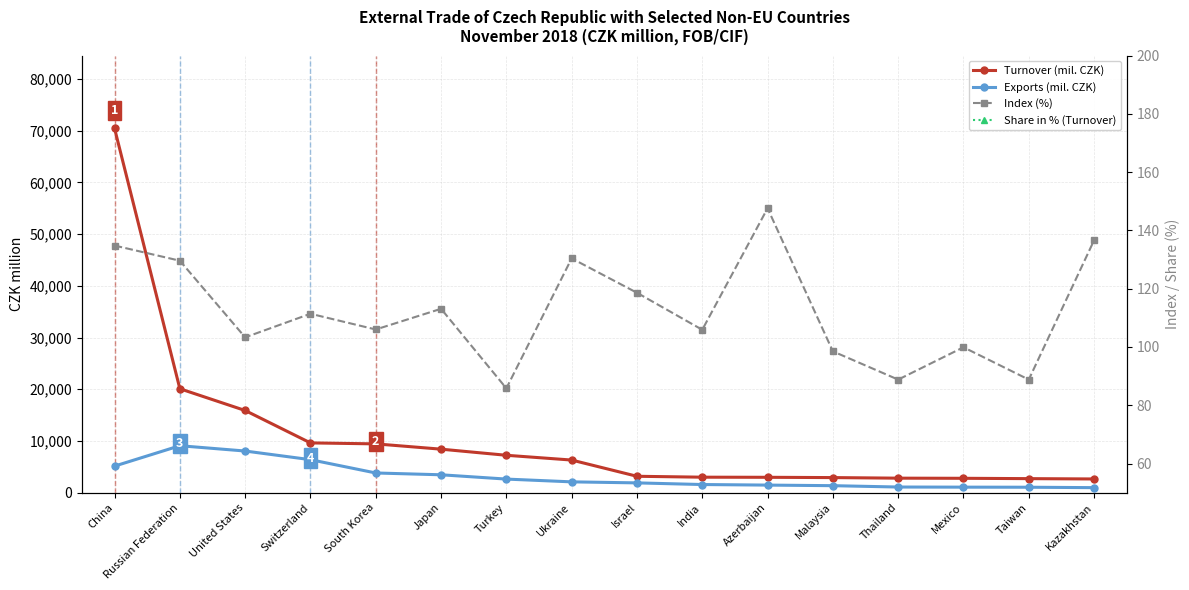

Rank the series by their maximum value, from highest to lowest.

Turnover (mil. CZK), Exports (mil. CZK), Index (%), Share in % (Turnover)